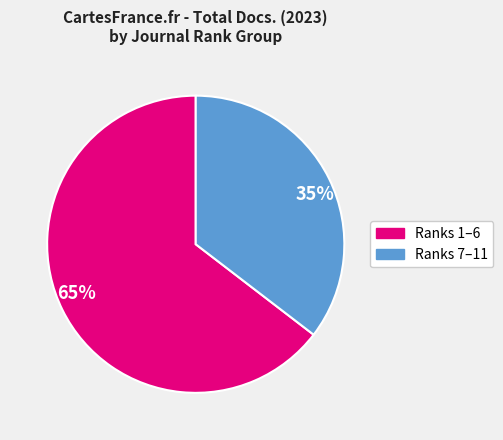

Is there a majority slice in this chart?

Yes